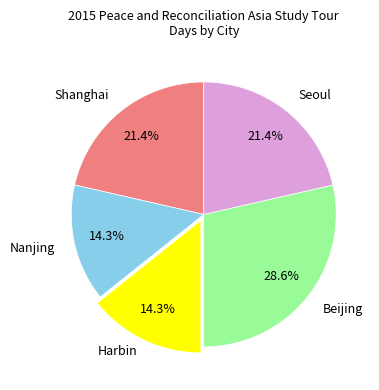

Does any single category account for the majority?

No